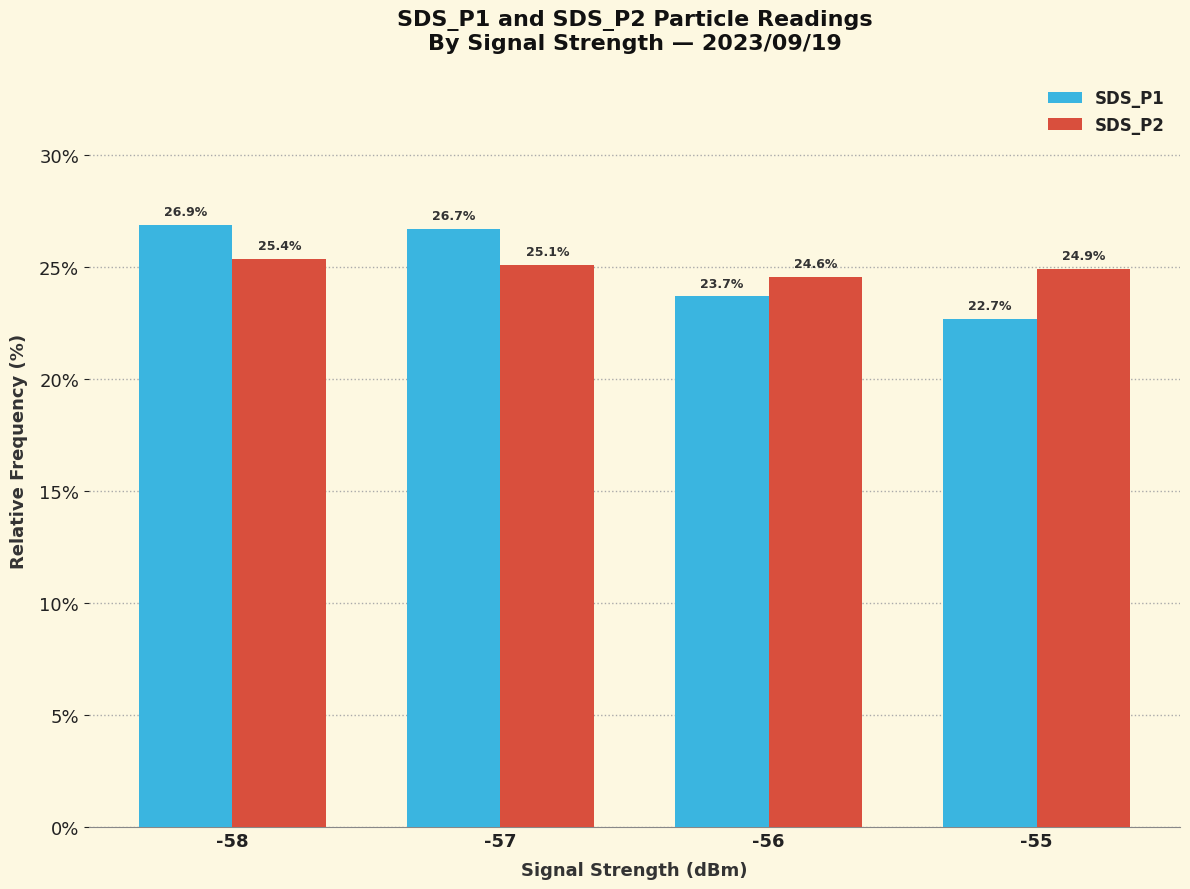

At -57, list the series in order from smallest to largest.

SDS_P2, SDS_P1